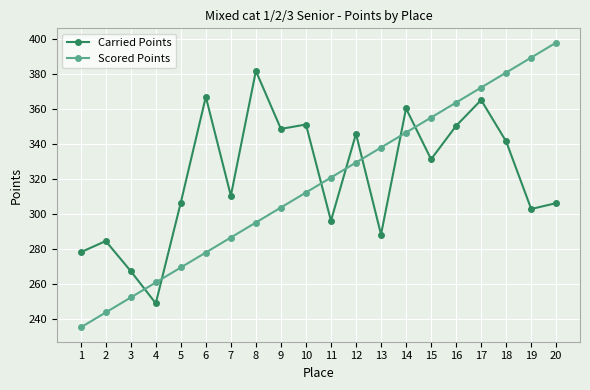

What is the maximum value for Carried Points?

381.9